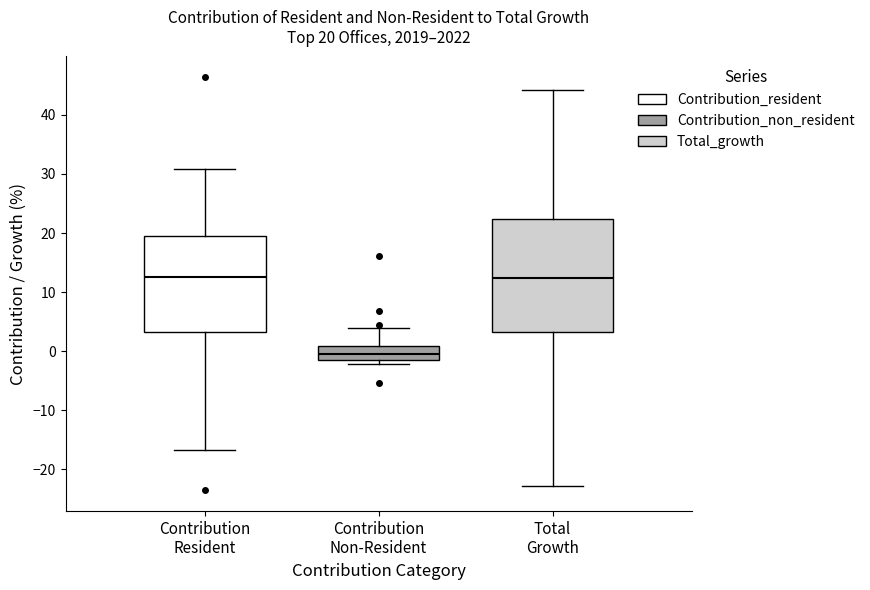

Comparing the boxes themselves (not the whiskers), which one is the tallest?

Total Growth